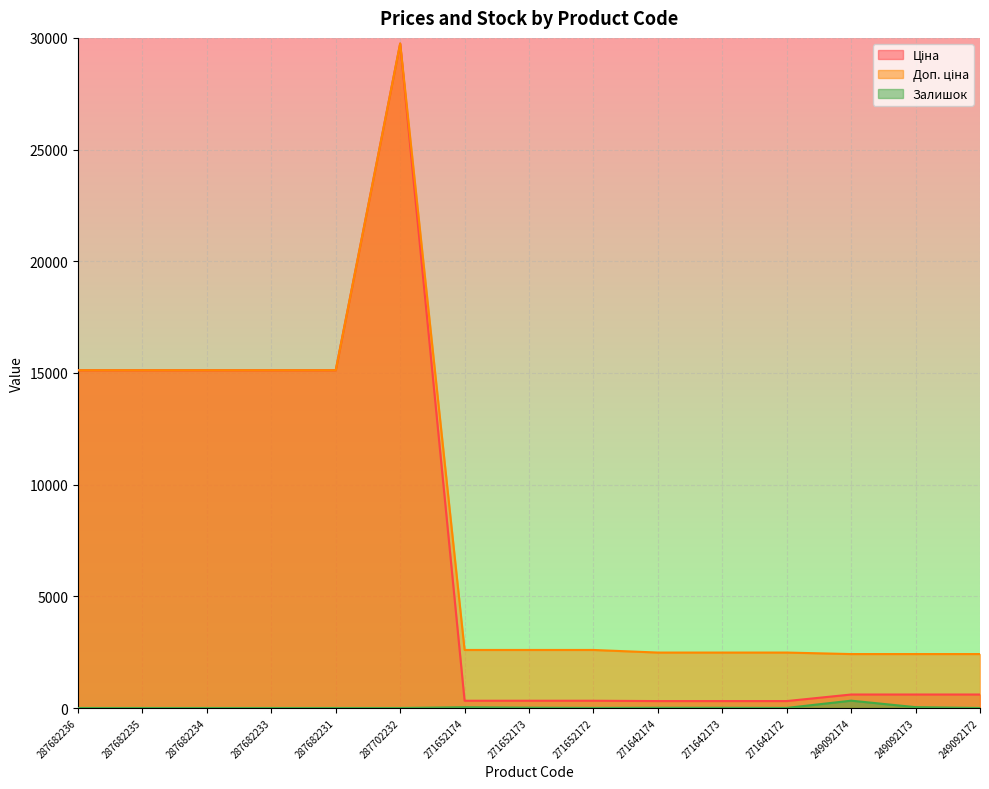

What is the spread (max minus min) of values at 287682233?

15120.0